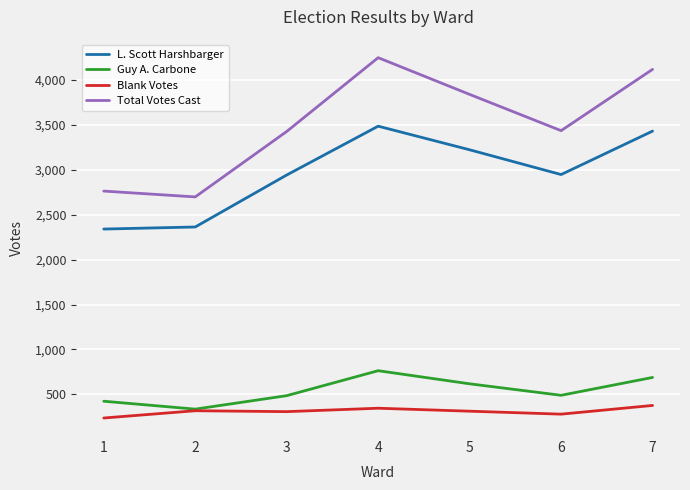

True or false: L. Scott Harshbarger and Guy A. Carbone intersect in this chart.

False